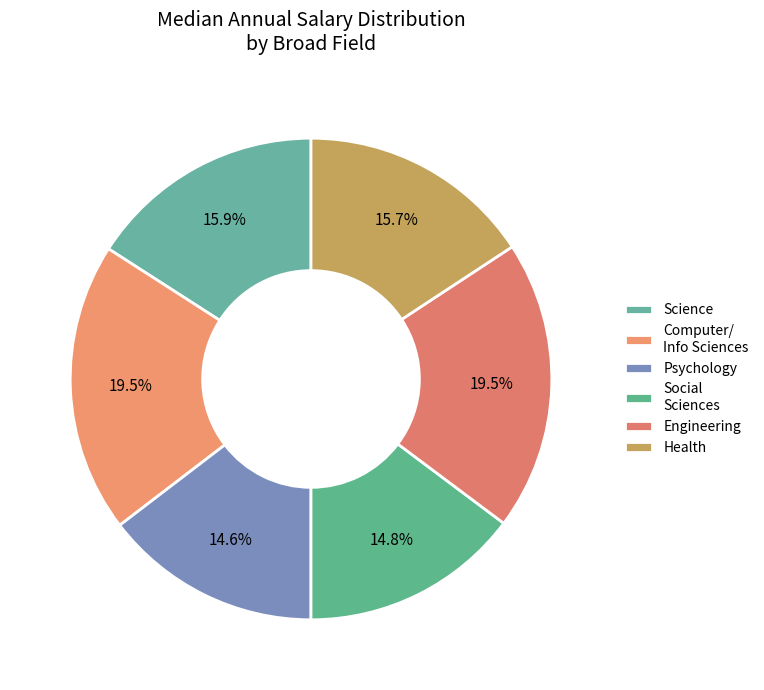

Count the number of slices in the pie.

6